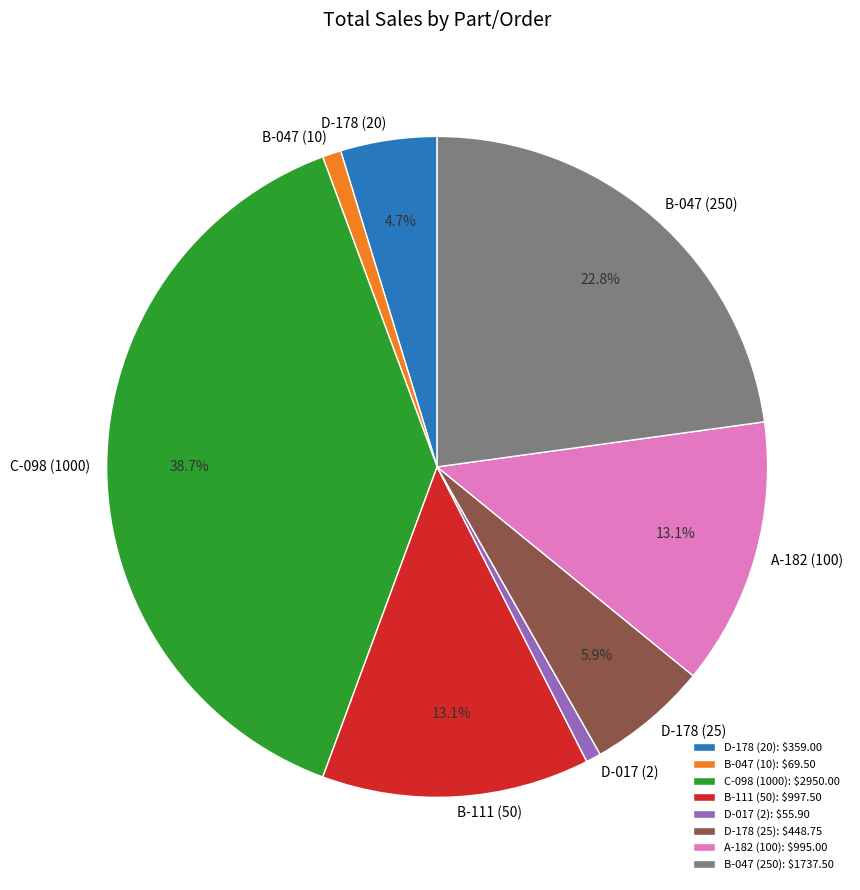

Between B-047 (10) and C-098 (1000), which is larger?

C-098 (1000)